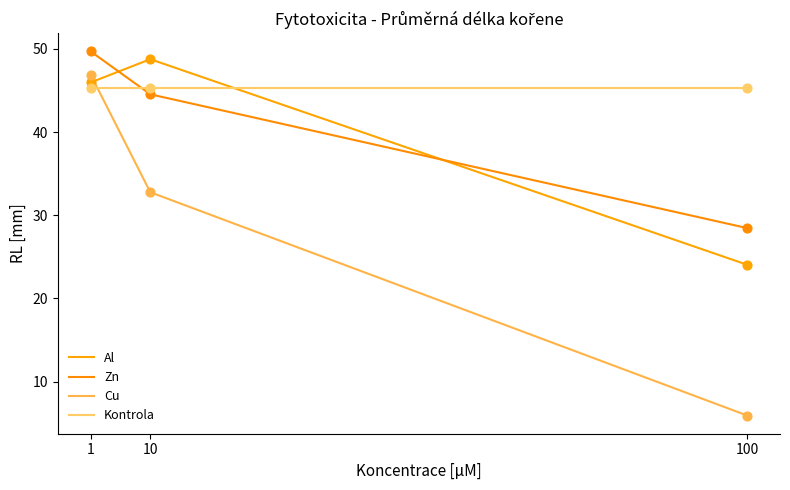

How many lines are shown in the chart?

4